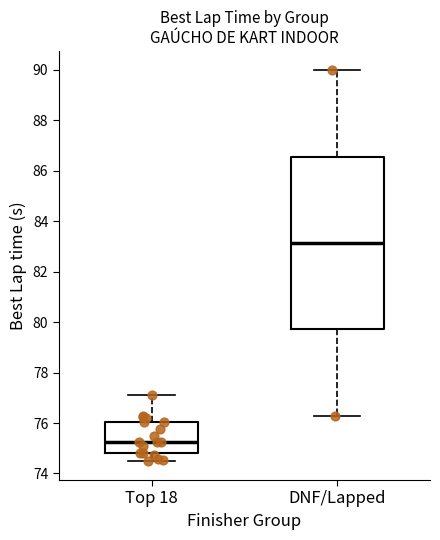

Reading left to right, transcribe this box plot: for each box, give where its median line is, the range the box spans, and where its two whiskers end, as read against the y-axis. The values are not printed on the chart, so give them approximately, as read against the axis.

Top 18: median 75.2, box 74.8 to 76.0, whiskers 74.6 to 77.0
DNF/Lapped: median 83.2, box 79.8 to 86.6, whiskers 76.2 to 90.0